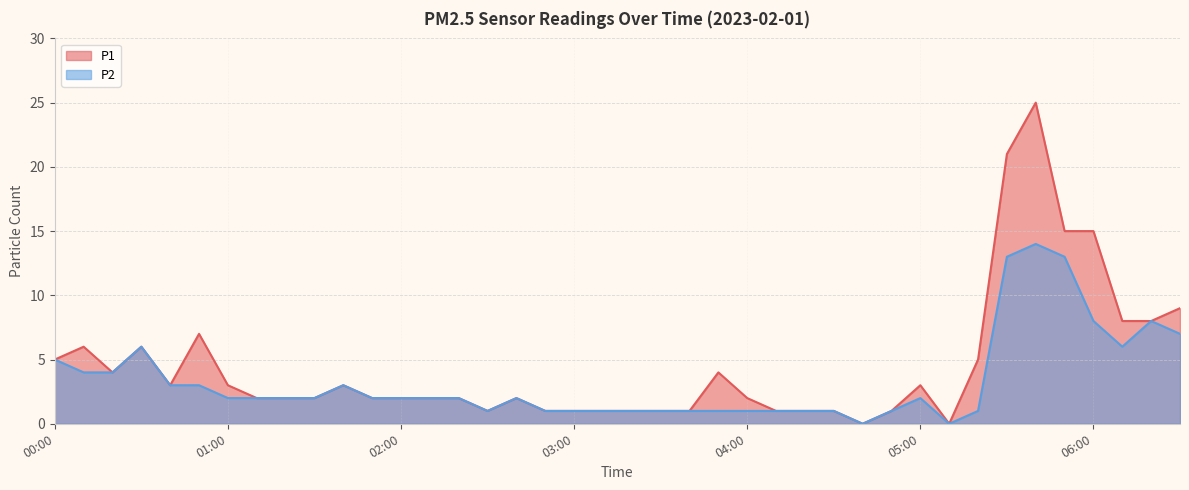

At how many categories does at least one series exceed 23?

1